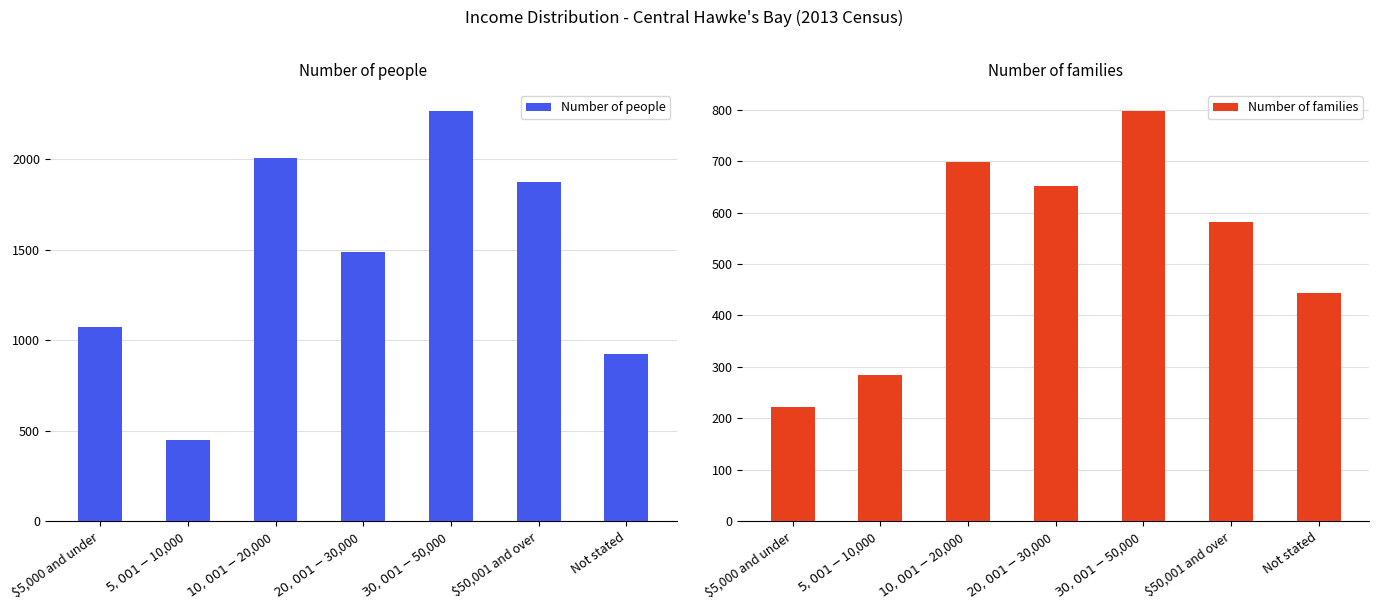

List the labels in order of Number of families value, largest first.

$30,001-$50,000, $10,001-$20,000, $20,001-$30,000, $50,001 and over, Not stated, $5,001-$10,000, $5,000 and under